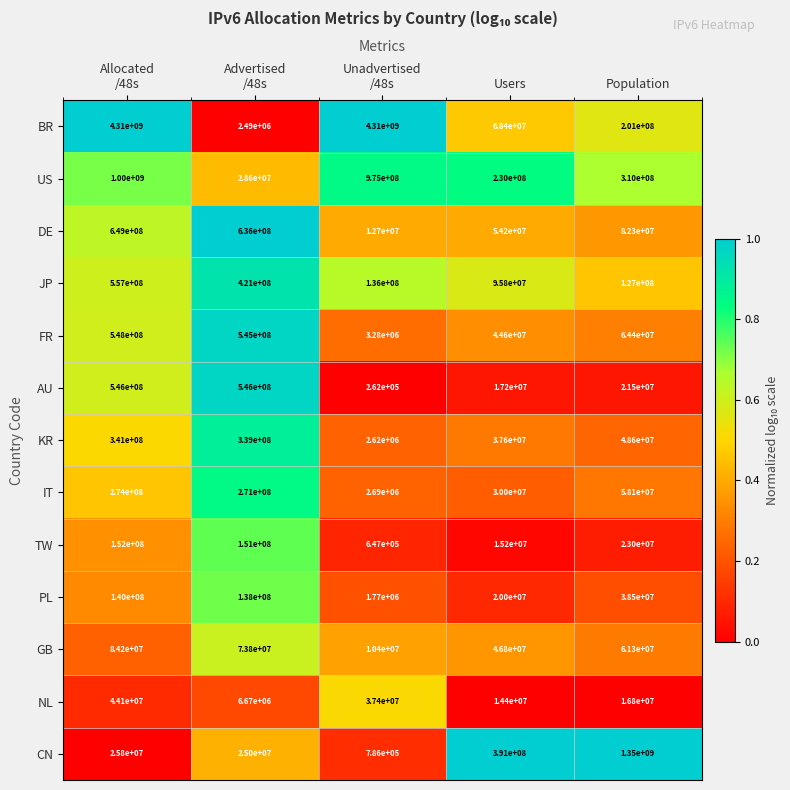

What is the minimum value for CN?

786000